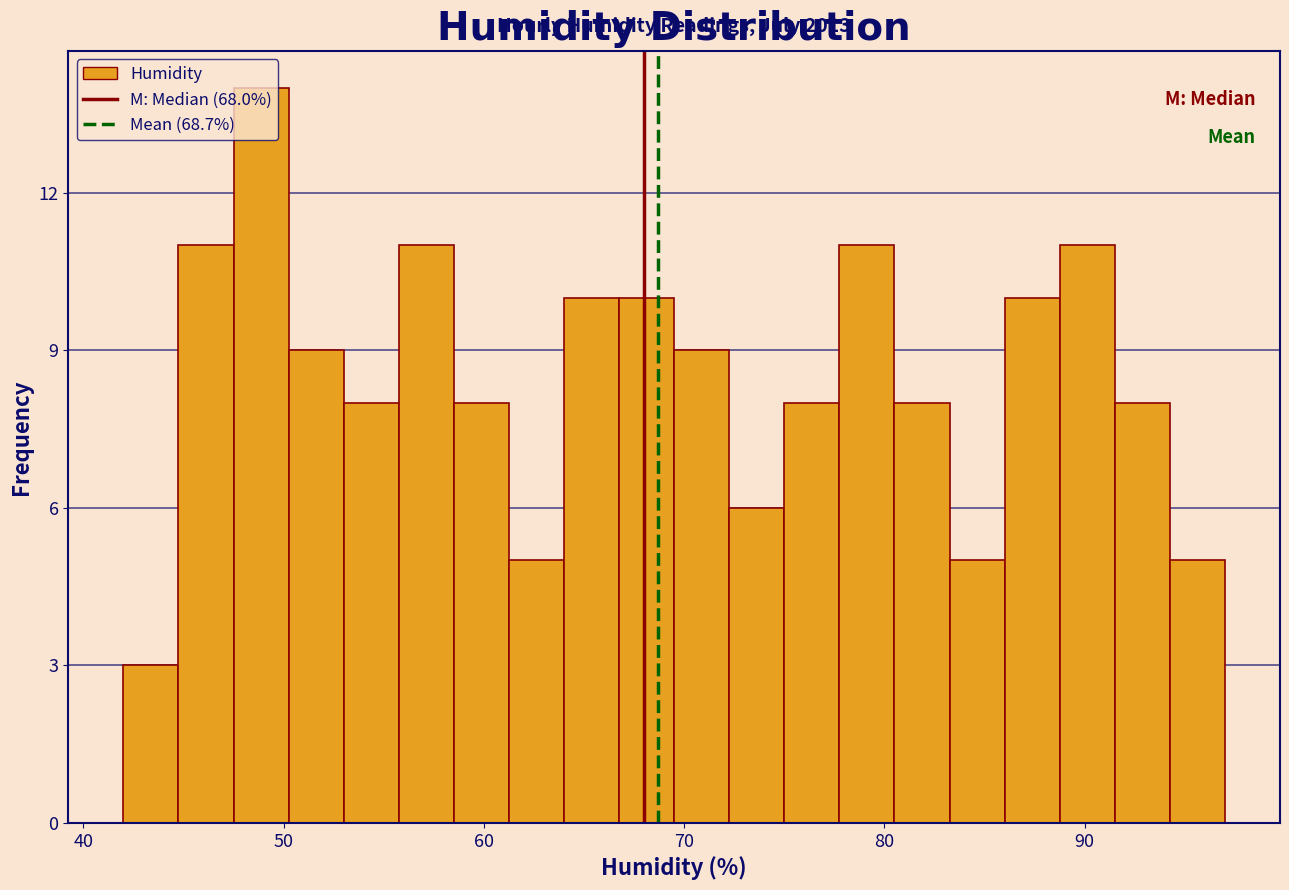

Around what value on the x-axis is the tallest bar? Give the approximate position of its centre, as read against the axis.

49